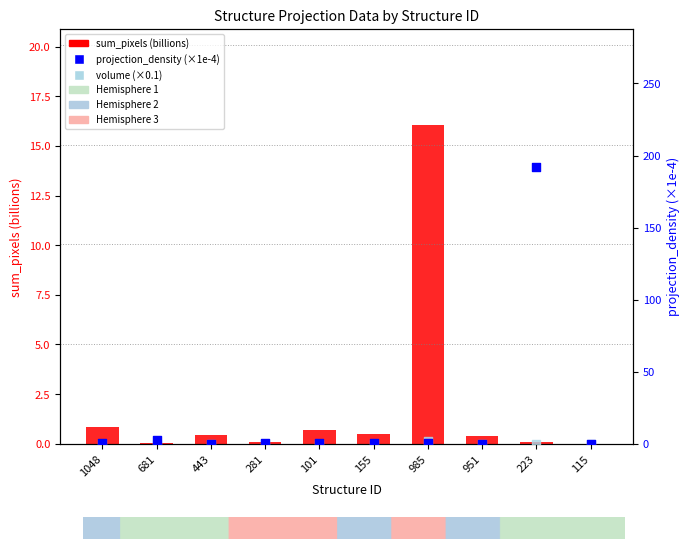

Is the value of sum_pixels (billions) at 281 greater than the value of projection_density (x1e-4) at 223?

No